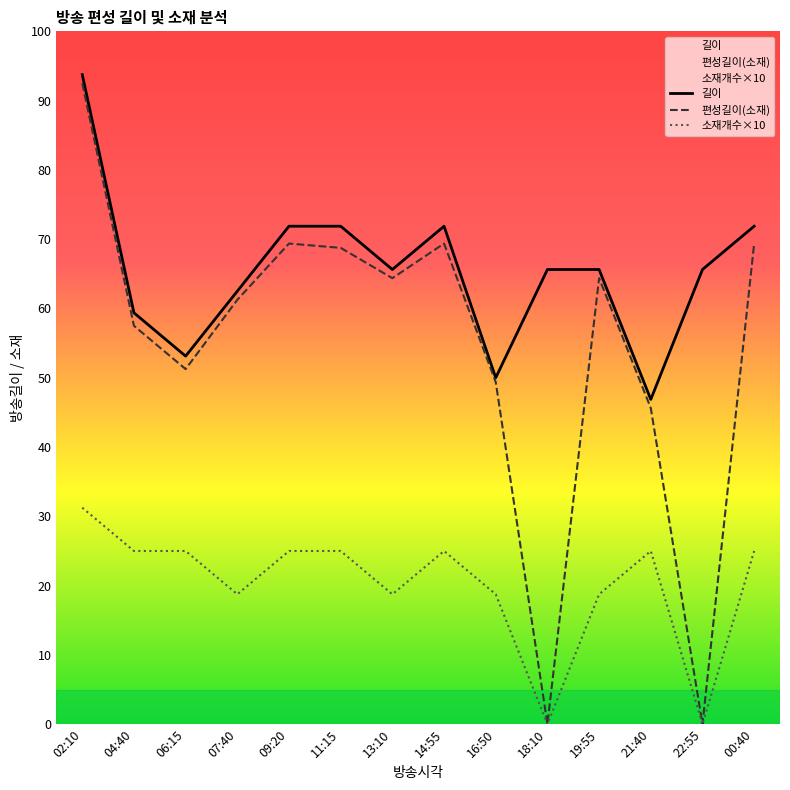

Which has a higher value, 21:40 or 13:10?

13:10